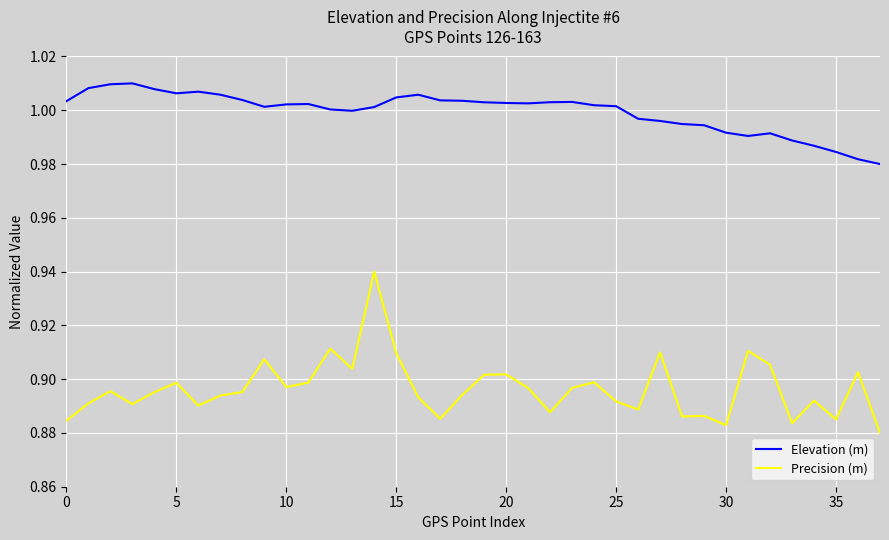

Which series has the largest total across all categories?

Elevation (m)